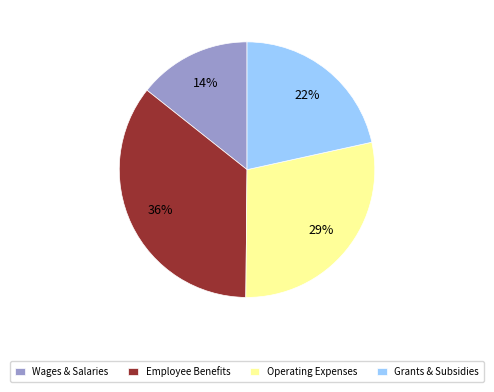

To the nearest percent, what percentage of the pie is Wages & Salaries?

14%